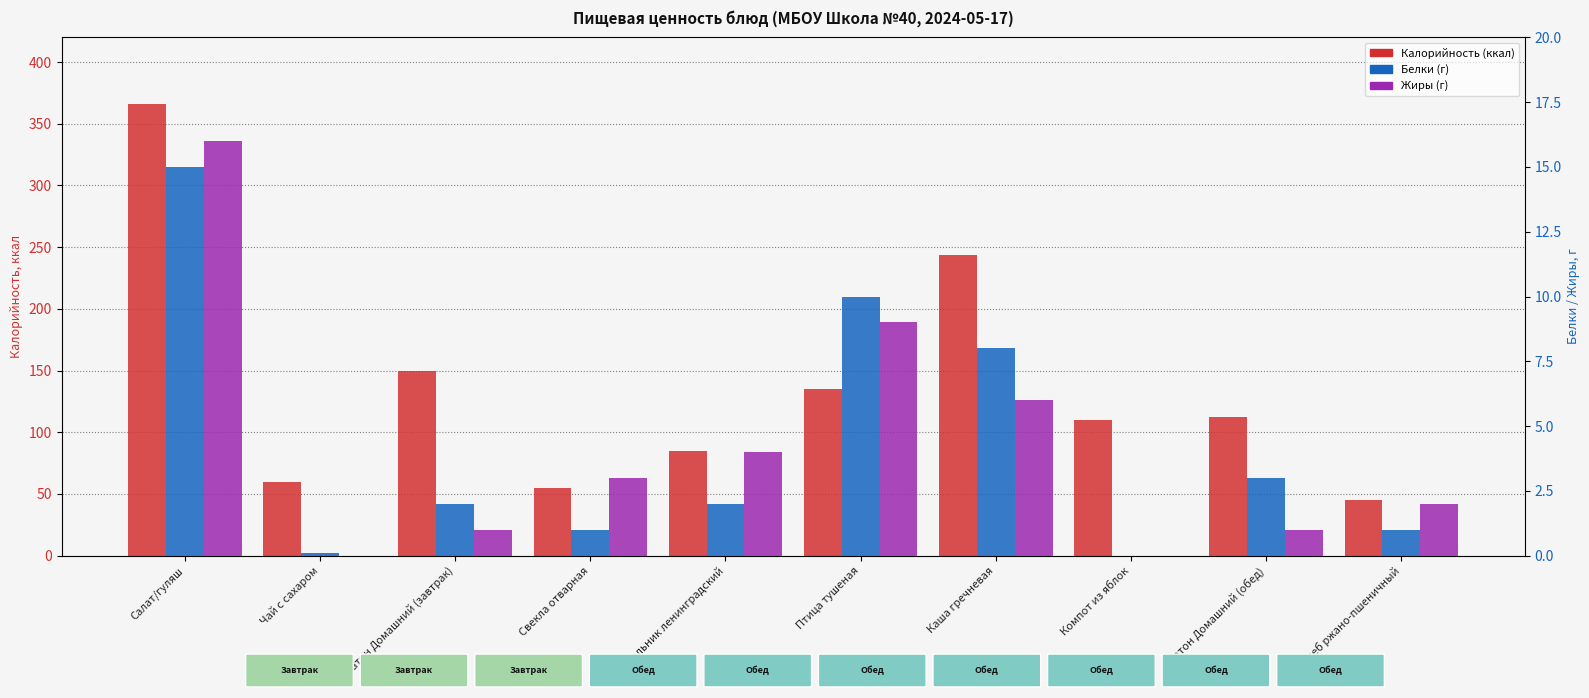

What is the label of the 1st bar from the right?

Хлеб ржано-пшеничный